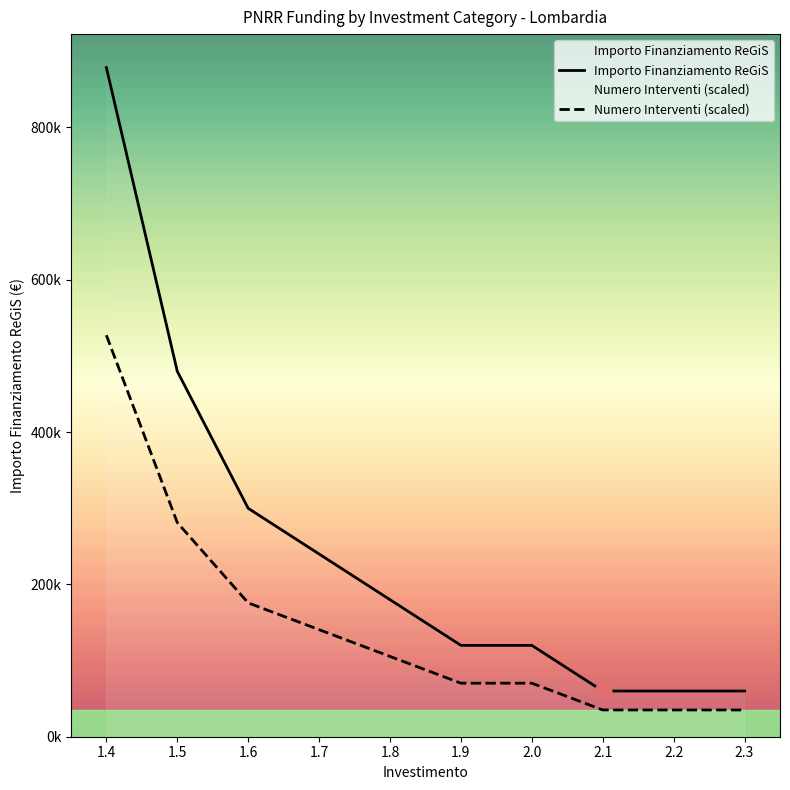

At which label is Importo Finanziamento ReGiS closest to 469186?

1.5